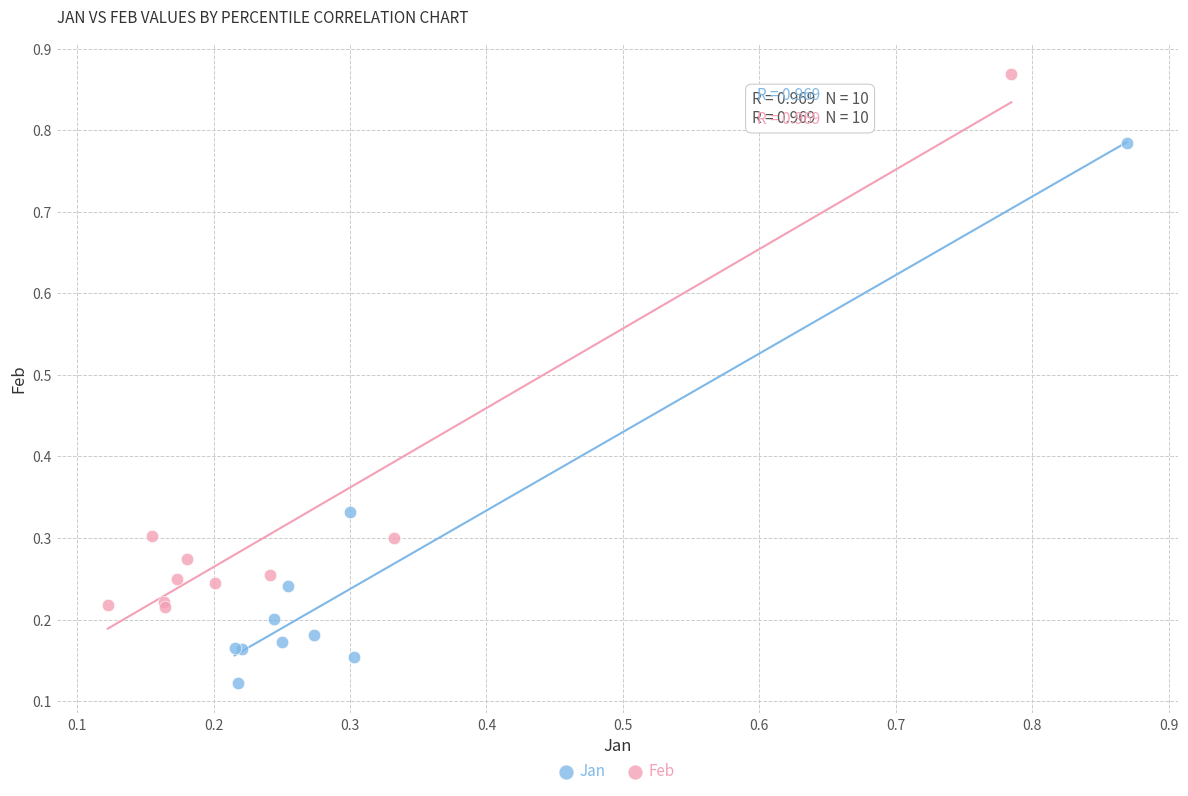

Which series contains the highest Y value?

Feb